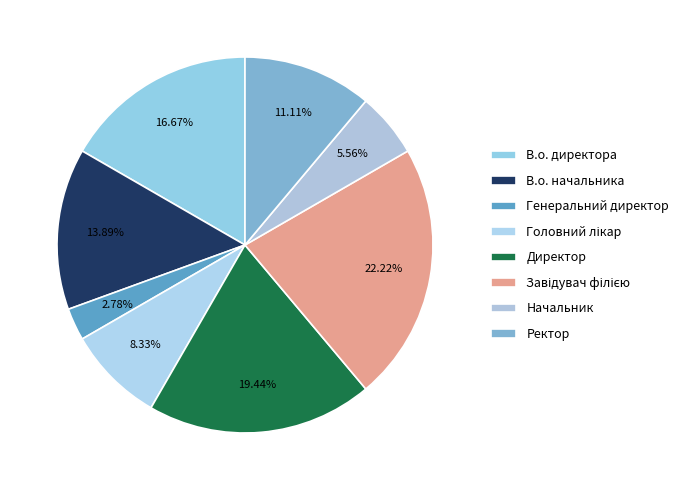

To the nearest percent, what is the difference between the Ректор and В.о. директора slice percentages?

6%